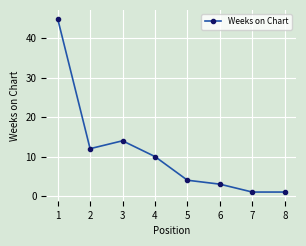

What is the ratio of the value at 7 to the value at 6?

0.3